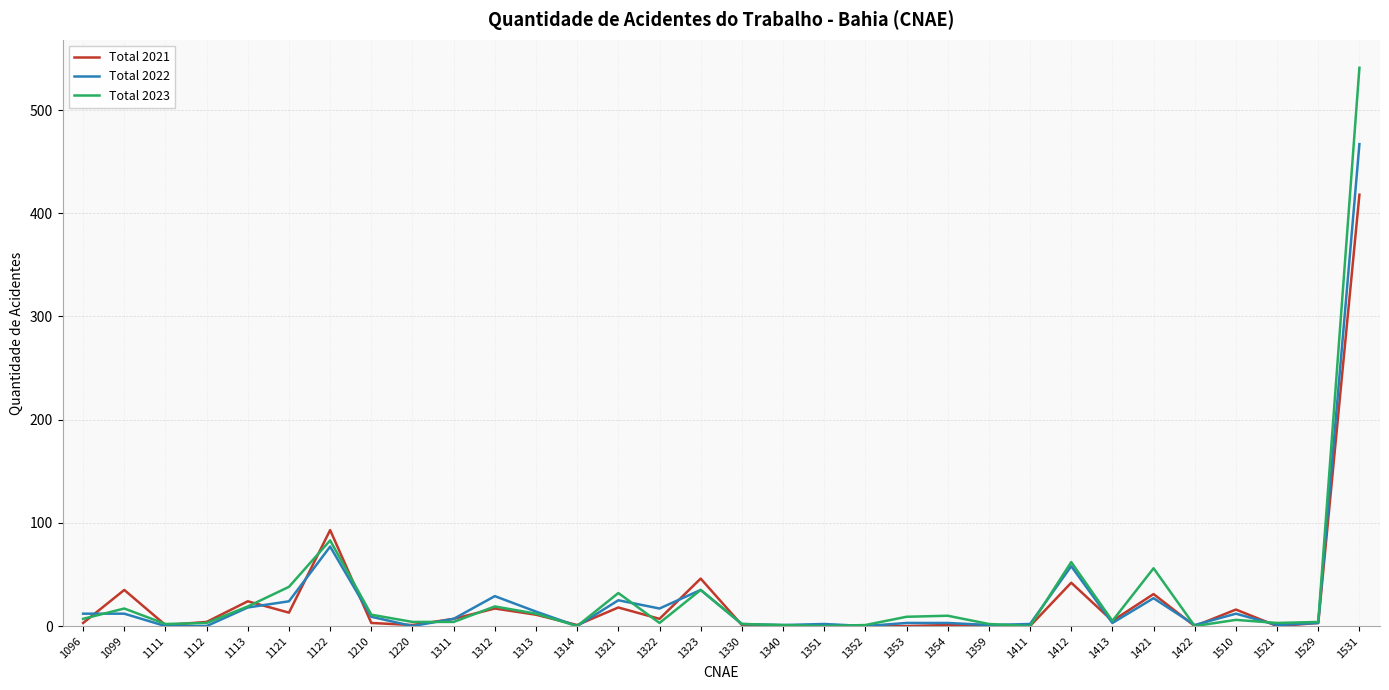

What is the spread (max minus min) of values at 1354?

9